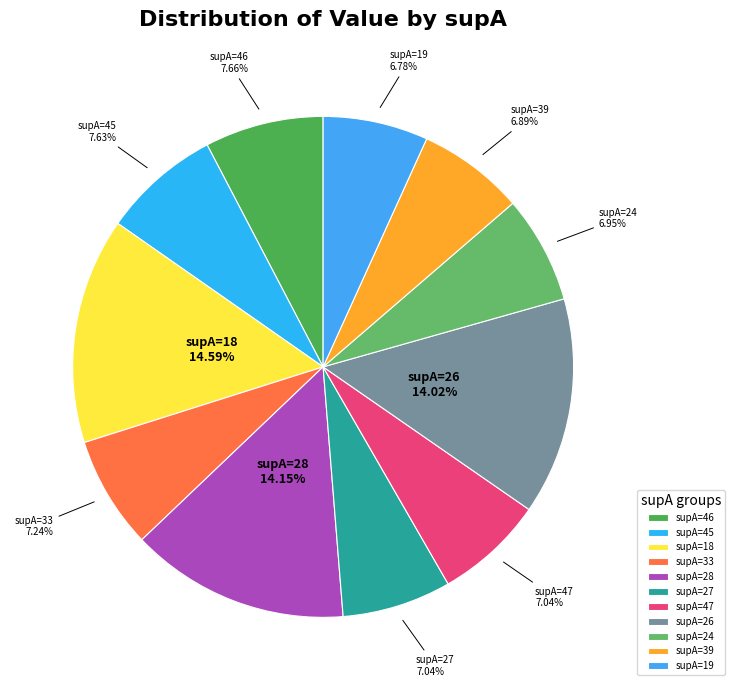

To the nearest percent, what is the average slice percentage?

9%